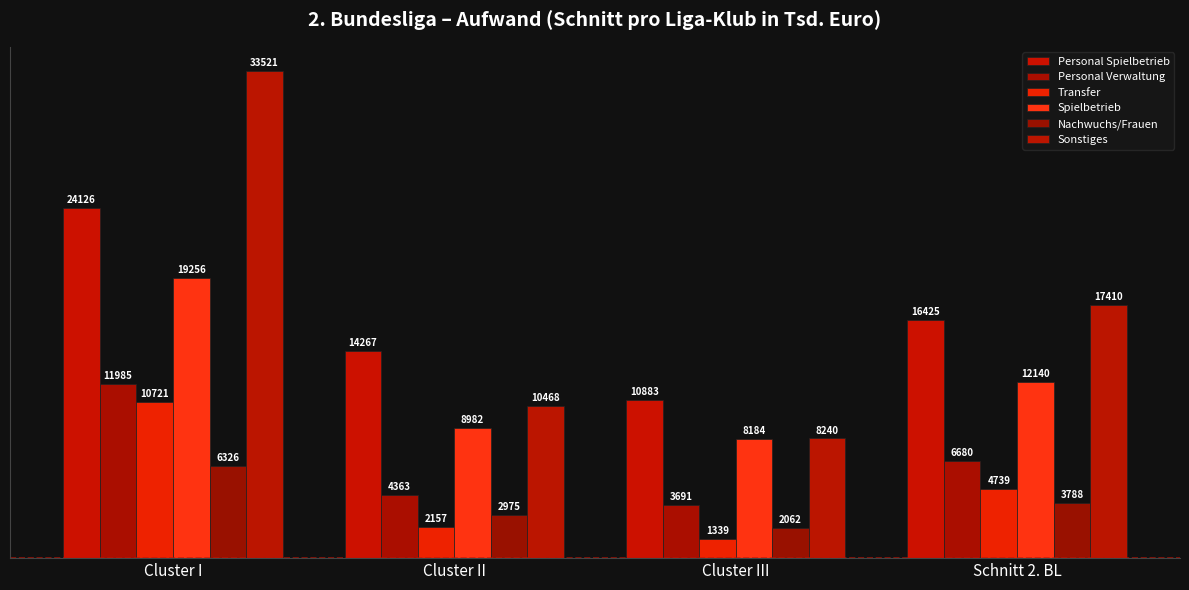

What is the value of the Transfer bar at the 1st from the left?

10721